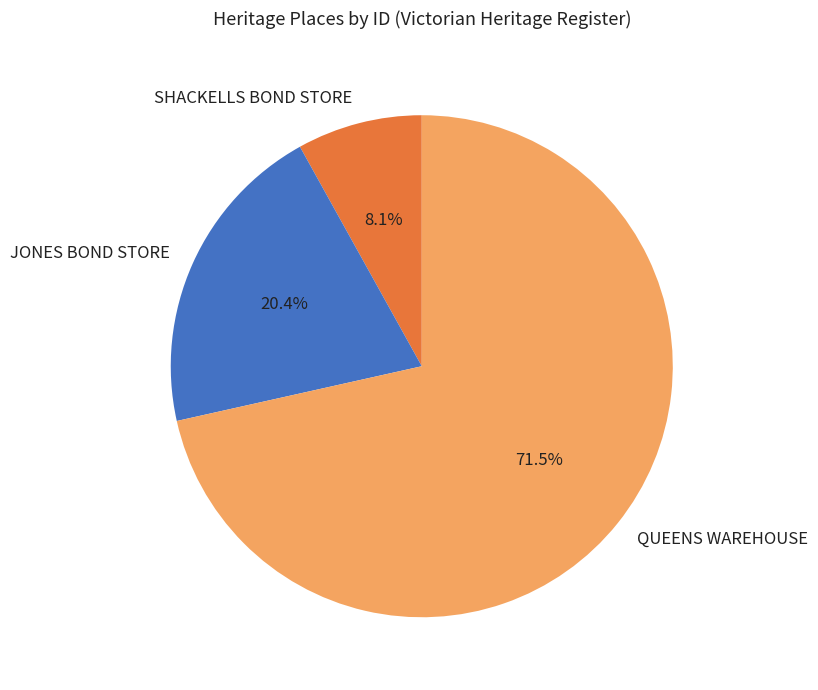

Between SHACKELLS BOND STORE and JONES BOND STORE, which is larger?

JONES BOND STORE